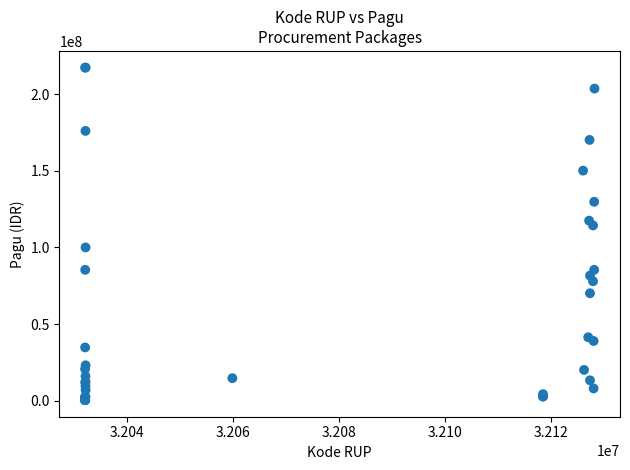

What Y value in the scatter plot is closest to 108830000?

114296000